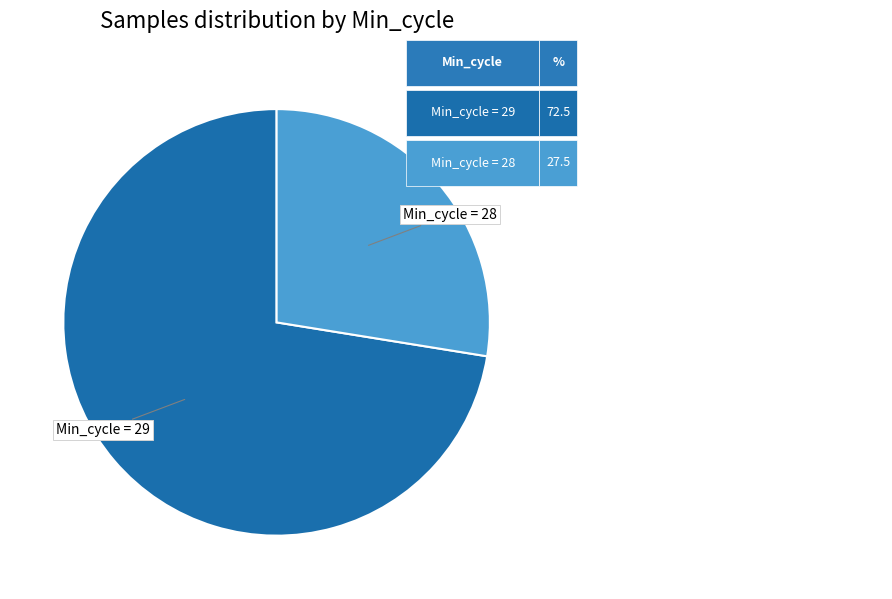

Does any single category account for the majority?

Yes